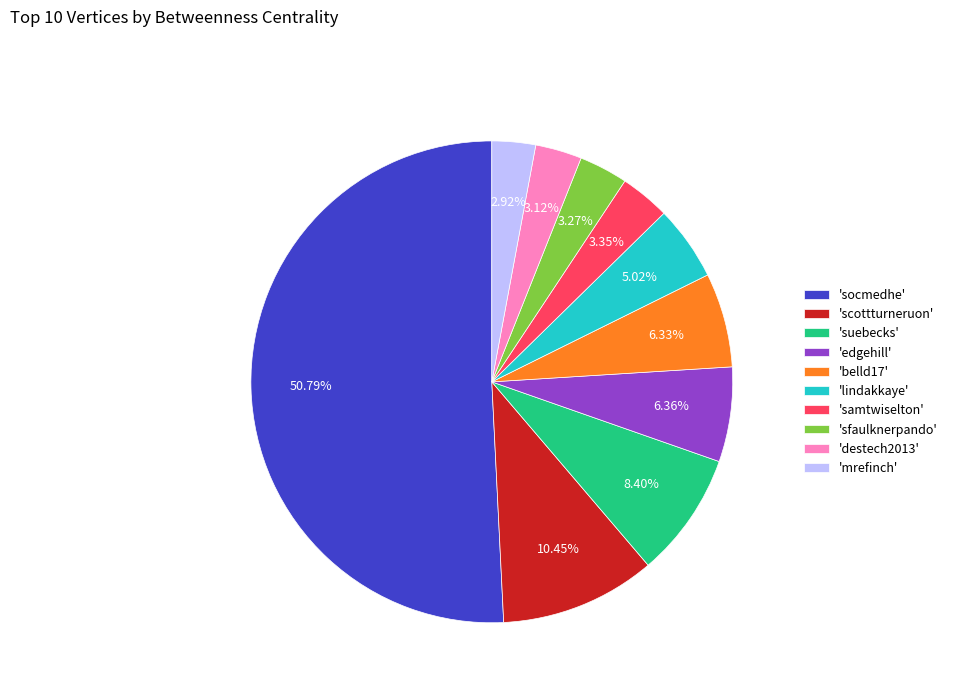

Do 'scottturneruon' and 'belld17' together represent more than half of the pie?

No